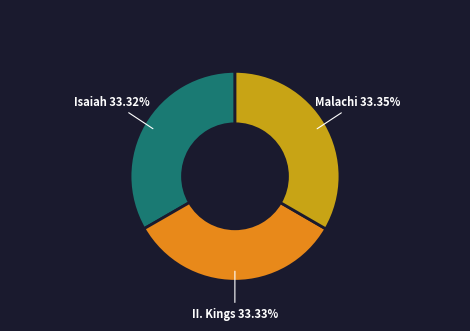

Is there a majority slice in this chart?

No